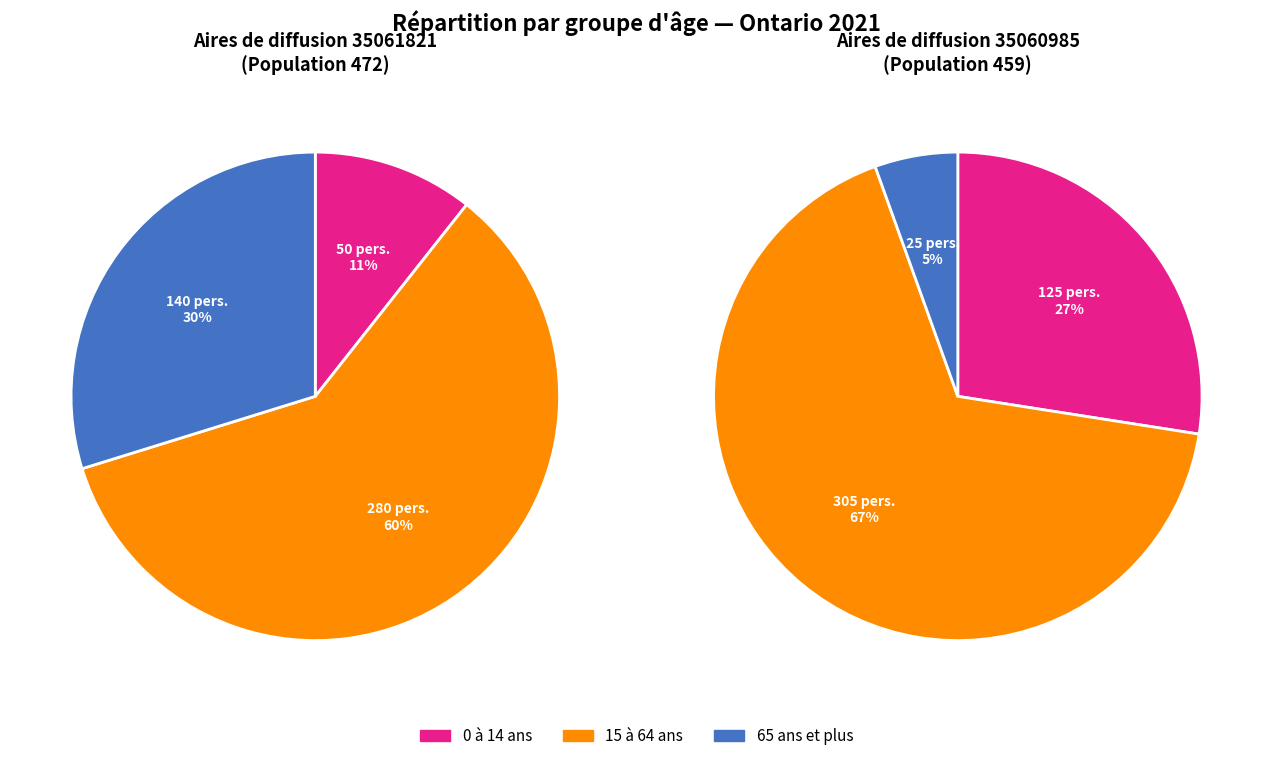

Which category has the biggest portion of the pie?

15 à 64 ans